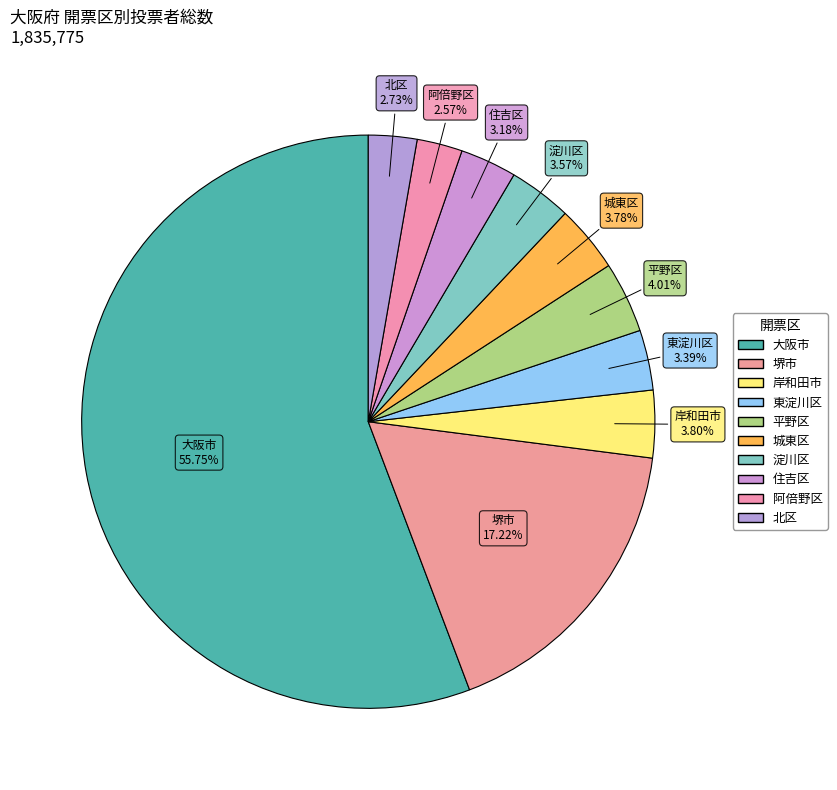

How many slices are in this pie chart?

10